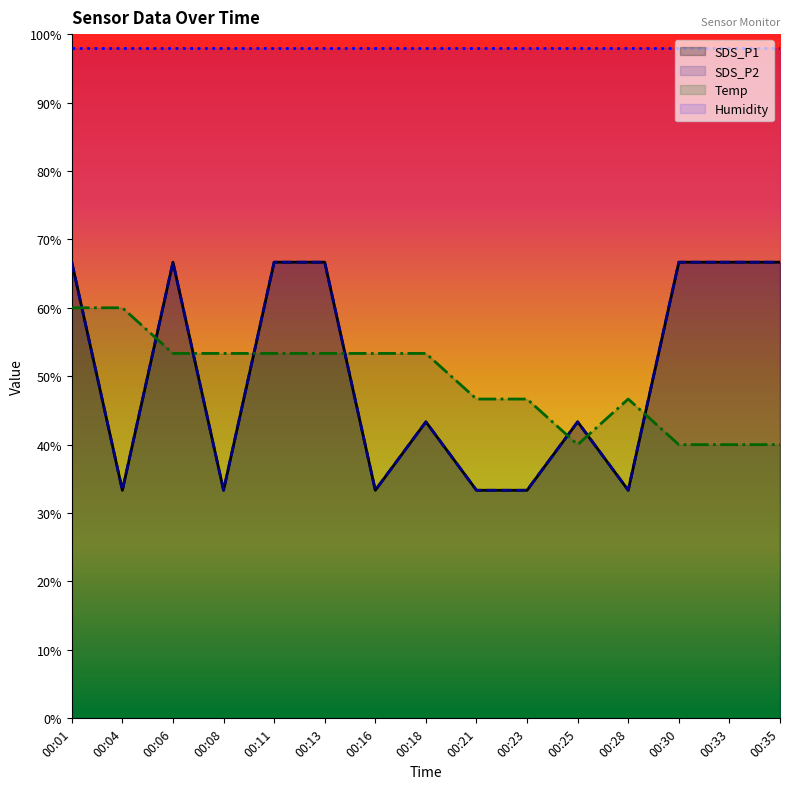

At which label does SDS_P1 reach its minimum?

00:04